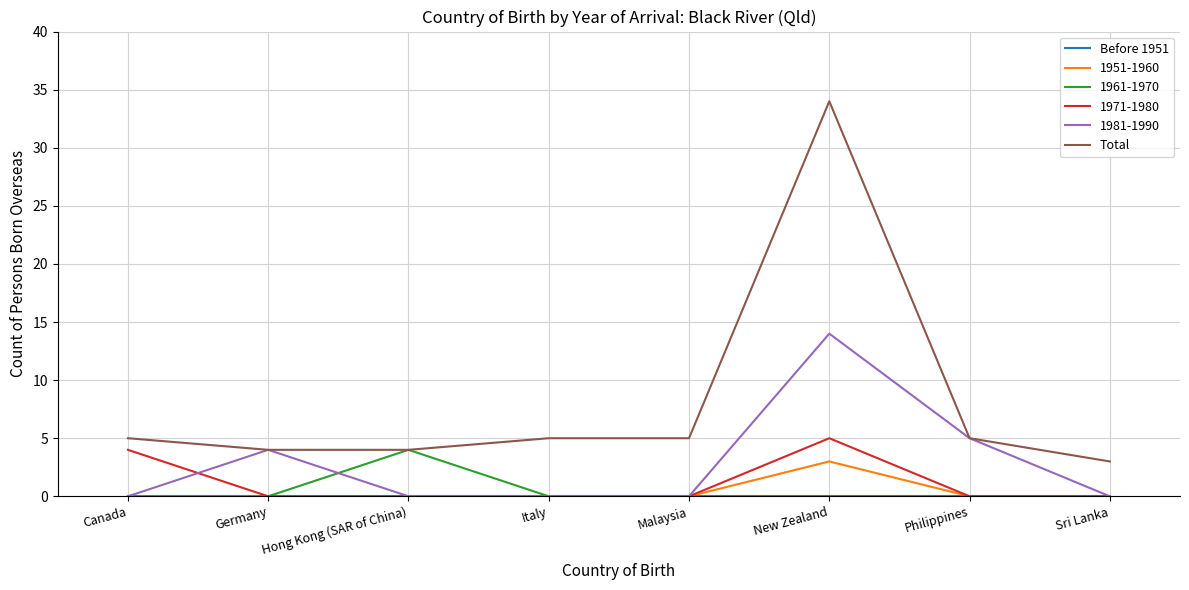

Is it true that 1971-1980 equals 3 at Malaysia?

False